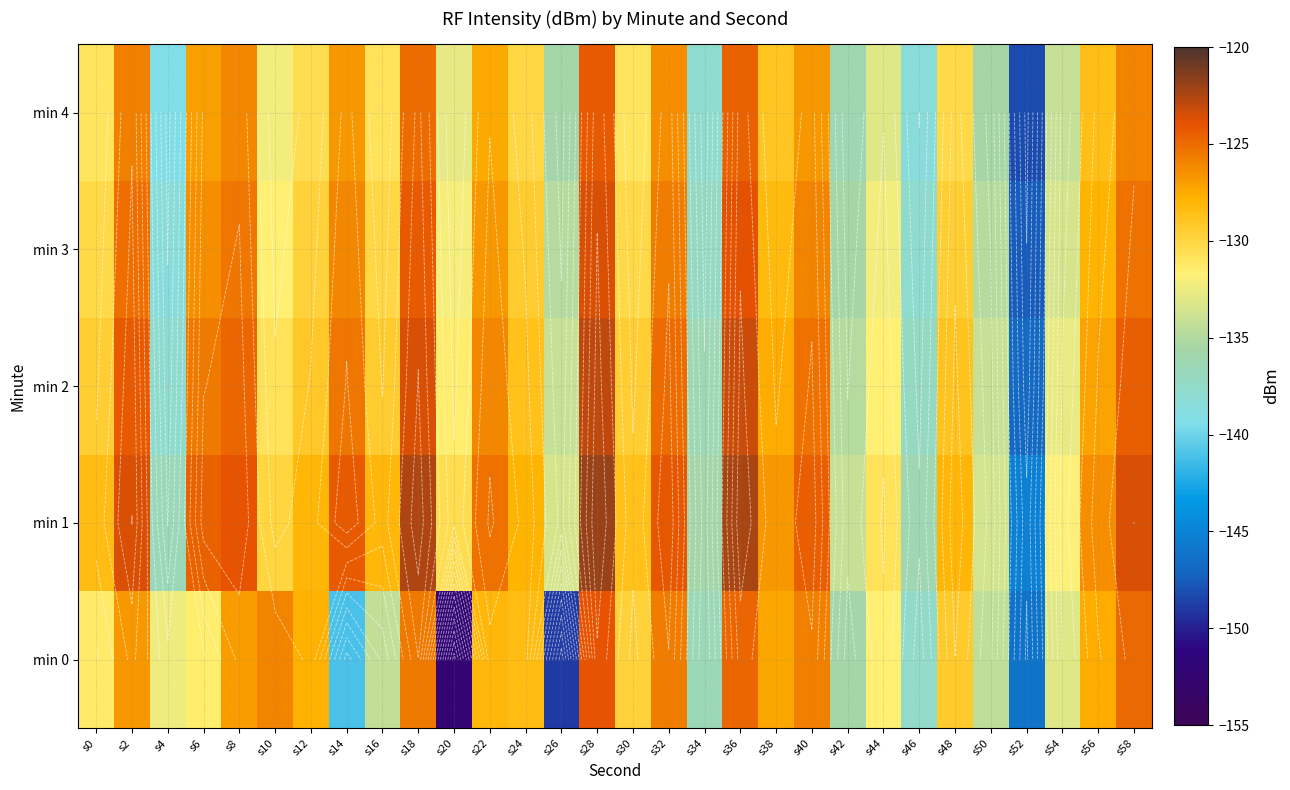

Which has a higher value, s4 or s30?

s30